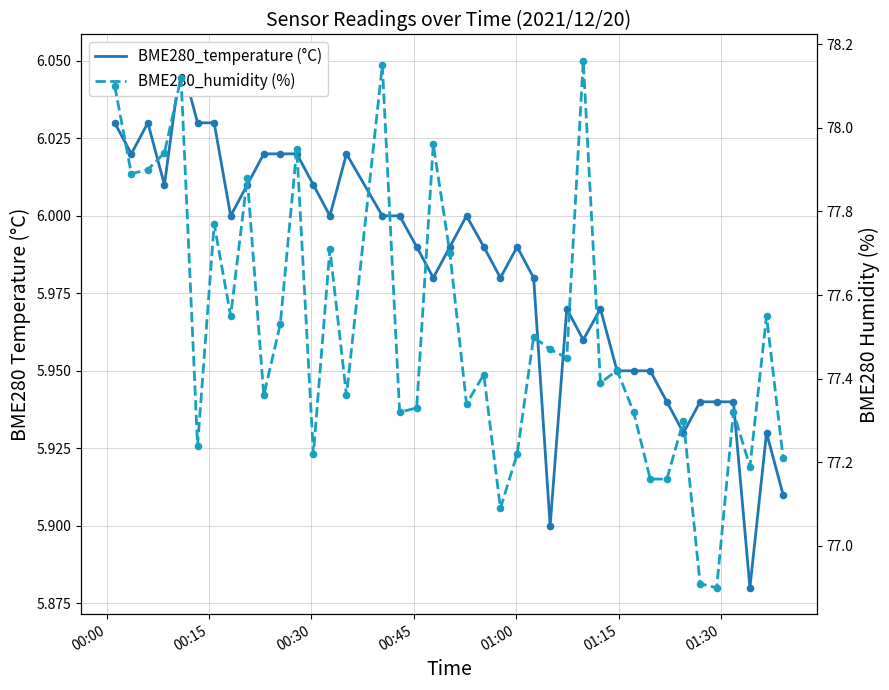

Which series contains the lowest Y value?

BME280_temperature (°C)